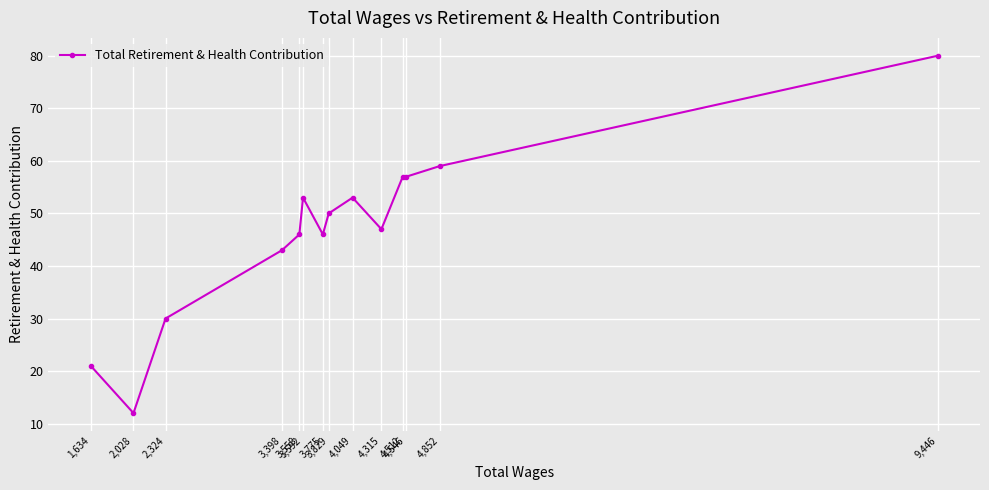

What is the smallest value displayed?

12